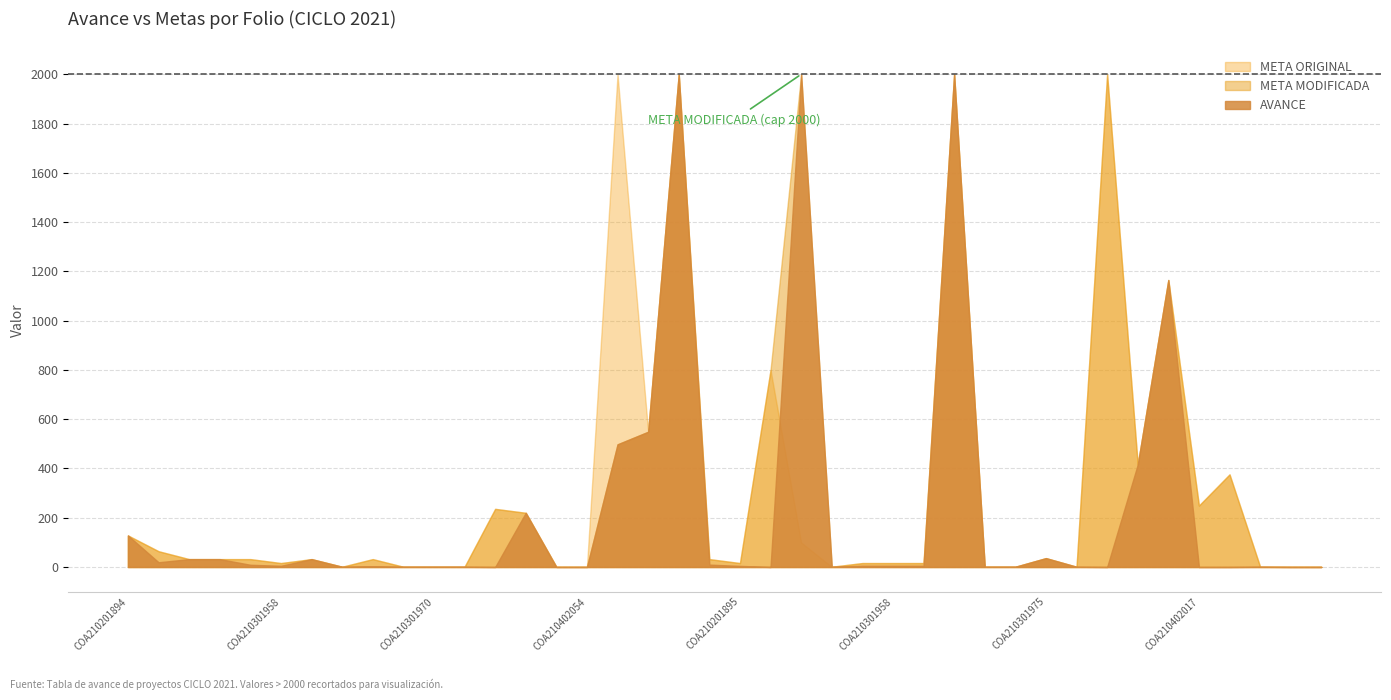

The META MODIFICADA series shows 1.0 at COA210301970245. True or false?

True